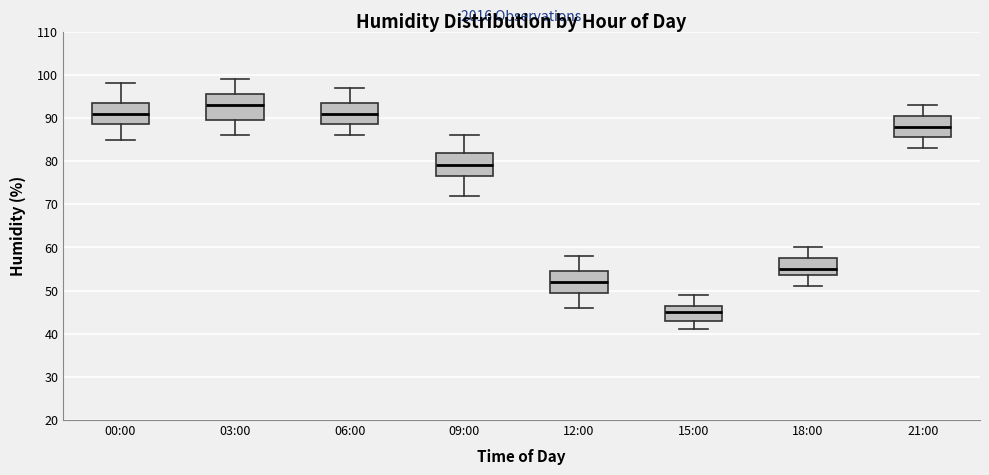

Which box's median line is the highest?

03:00